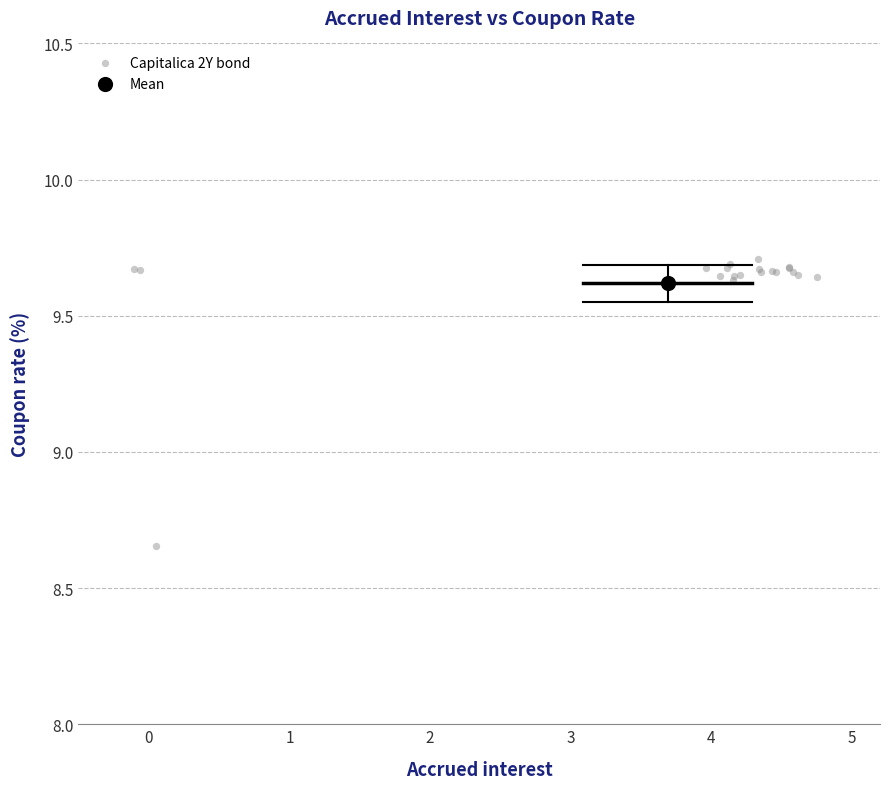

What are all the series names shown in the legend?

Capitalica 2Y bond, Mean